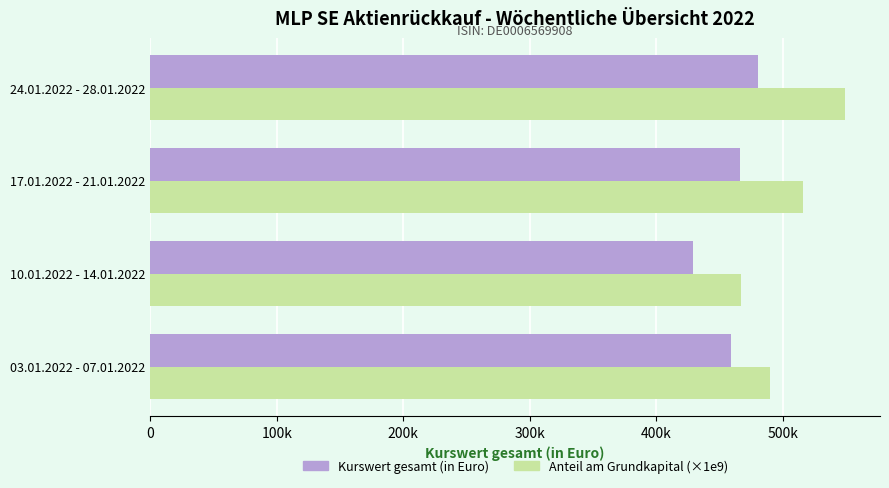

Rank the series by their average value, from highest to lowest.

Anteil am Grundkapital (×1e9), Kurswert gesamt (in Euro)